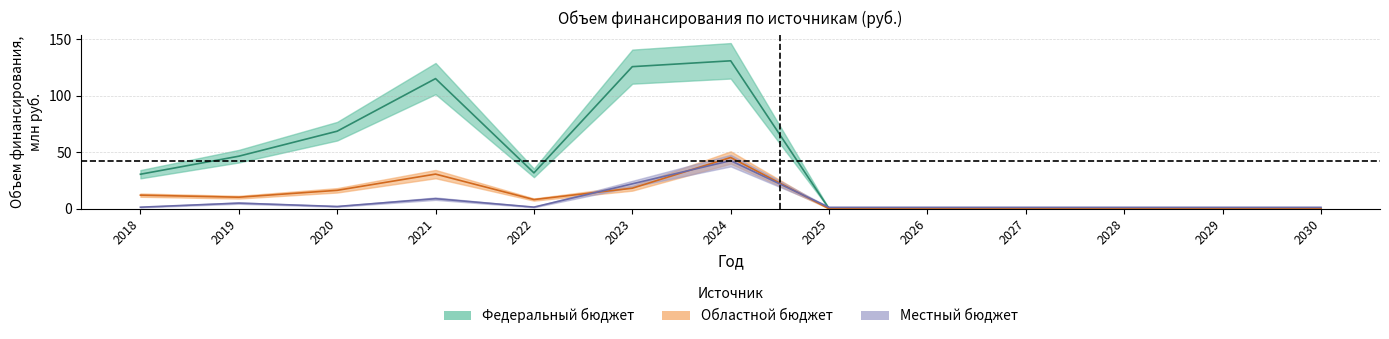

The value of Областной бюджет at 2020 is 16.3. True or false?

True